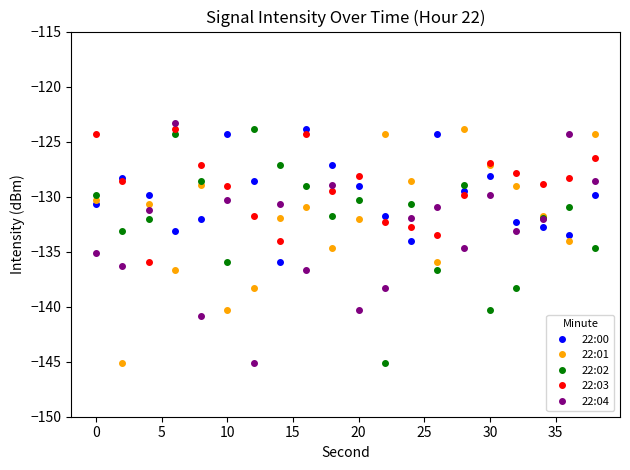

What is the value of the 22:03 point at the 10th from the left?

-129.5